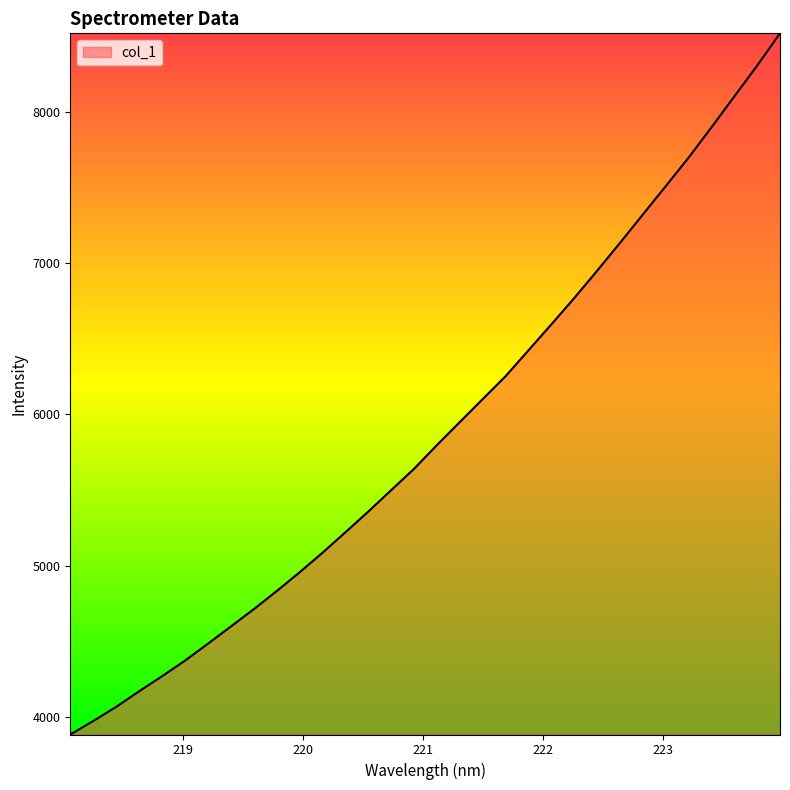

What is the difference between the maximum and minimum values?

4642.0